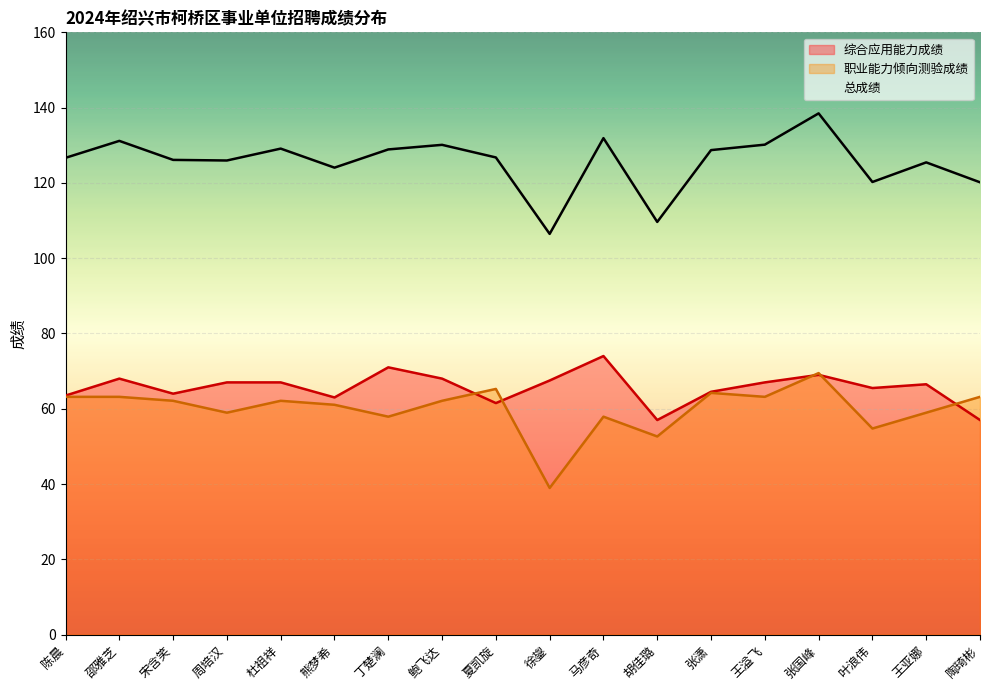

True or false: 总成绩 and 综合应用能力成绩 cross at least once.

False